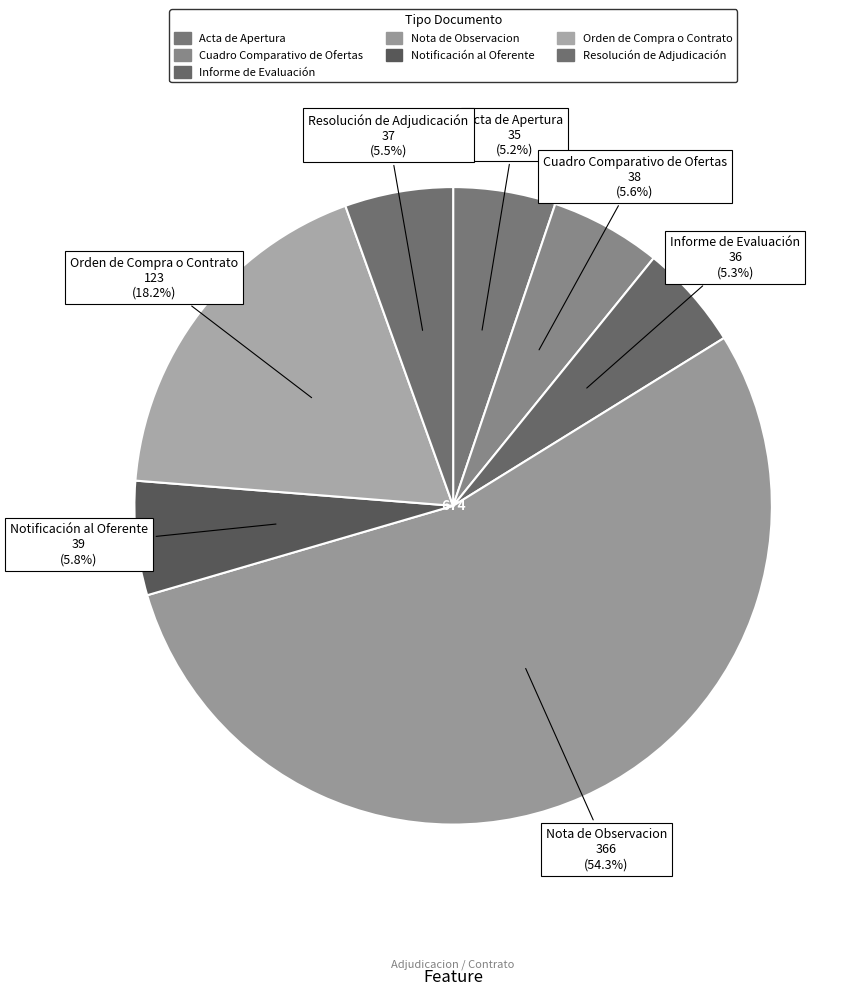

Which category has the biggest portion of the pie?

Nota de Observacion